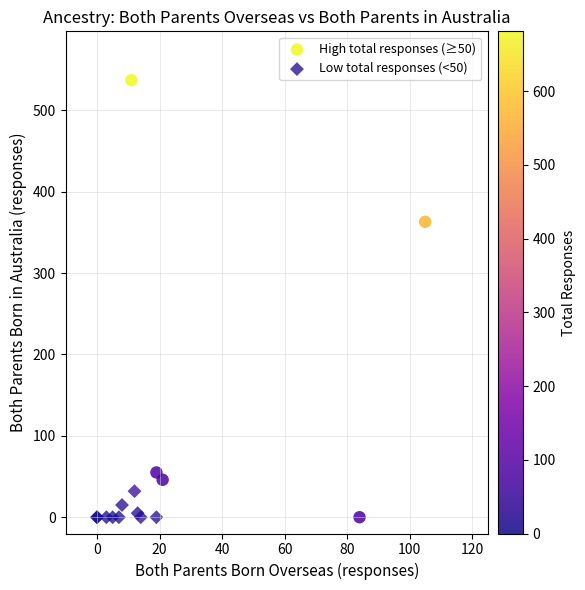

Which series has the widest spread of Y values?

High total responses (≥50)